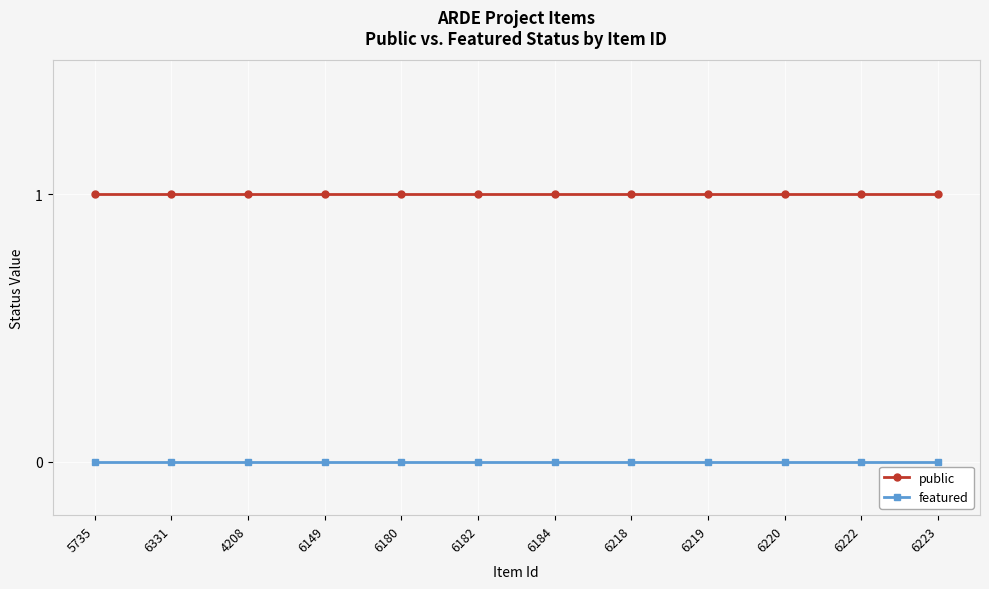

What is the minimum value for public?

1